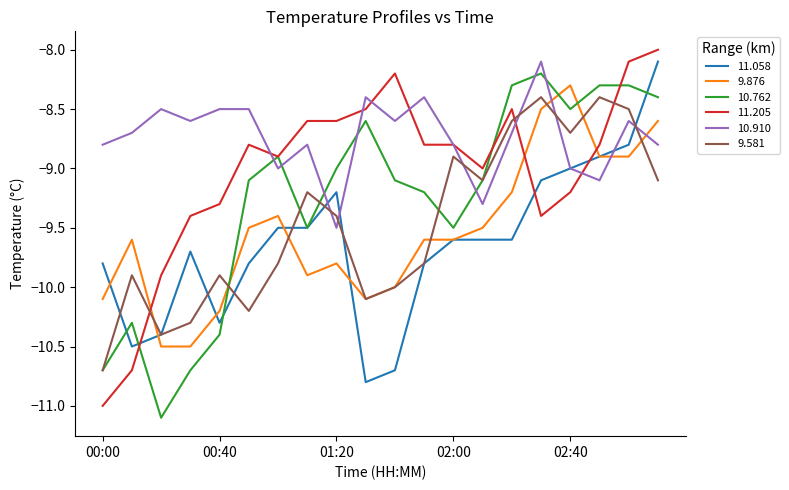

What is the difference between the maximum and minimum values in the 10.762 series?

2.9